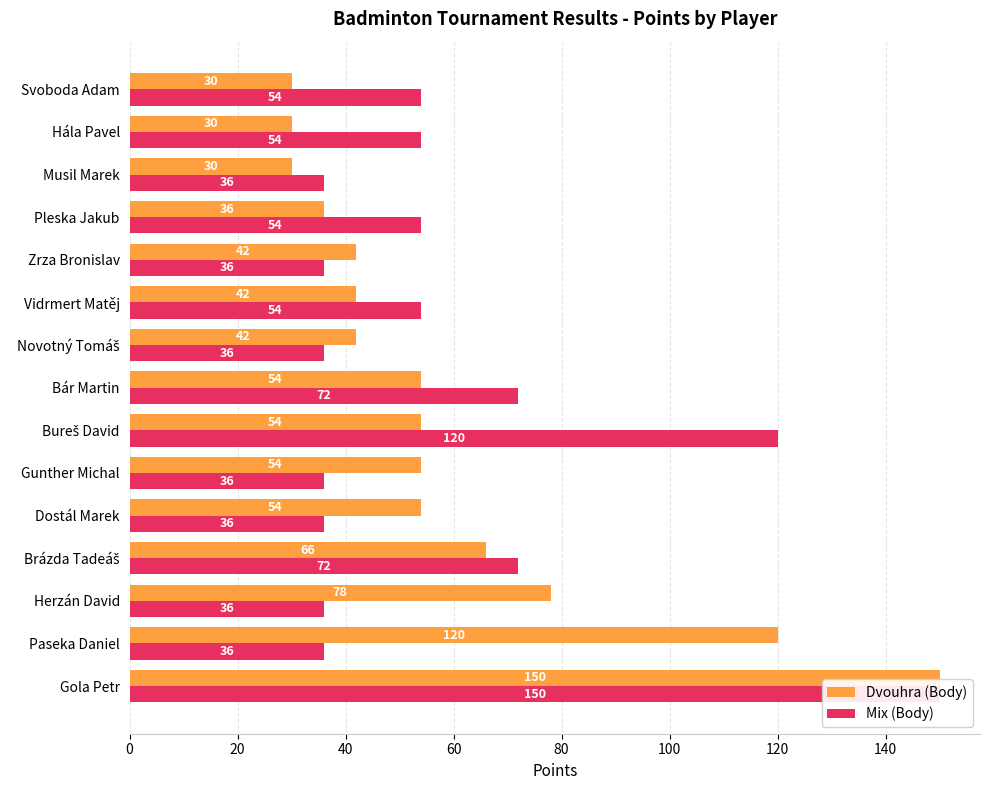

What is the maximum value for Dvouhra (Body)?

150